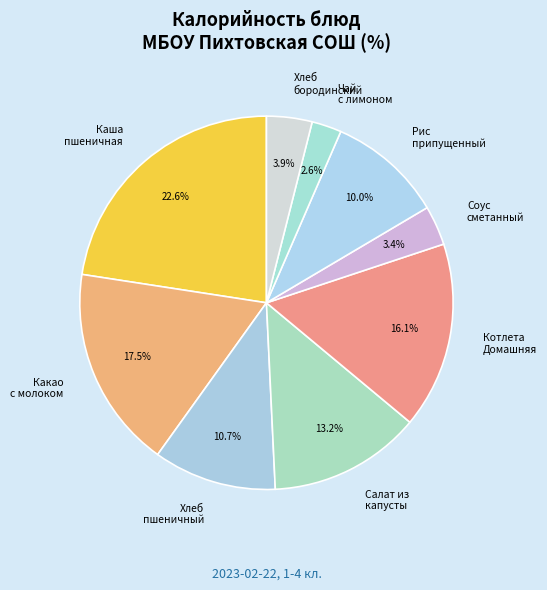

What percentage is the Рис припущенный slice, to the nearest percent?

10%